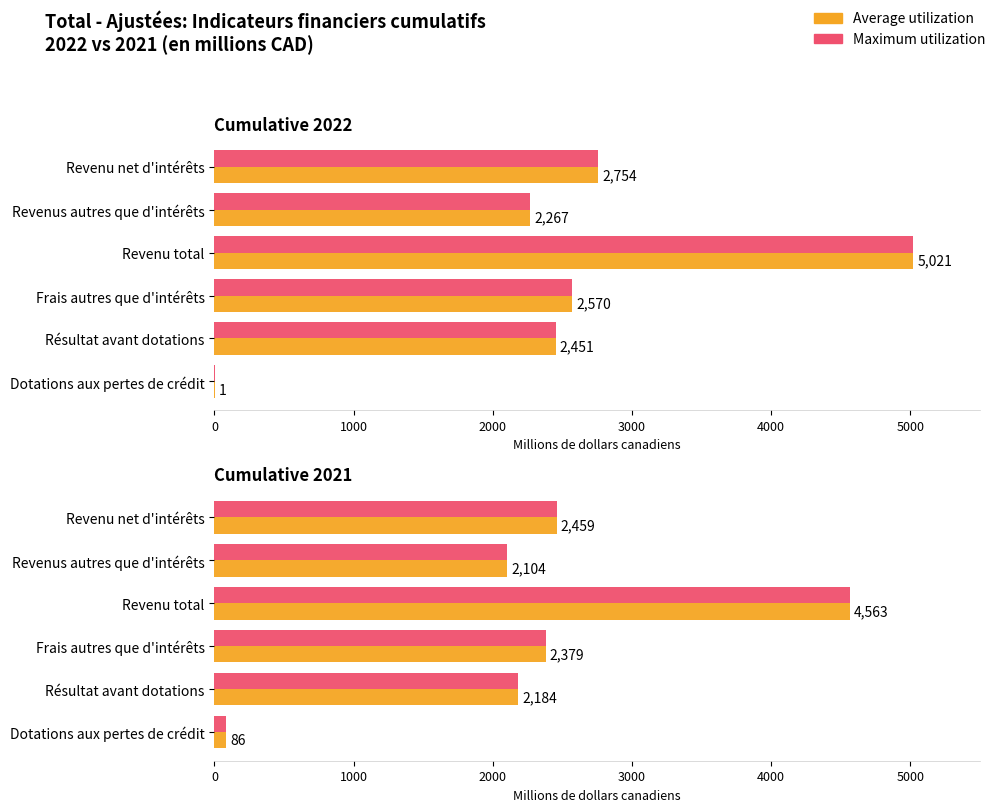

What is the difference between the maximum and minimum values in the Maximum utilization series?

4477